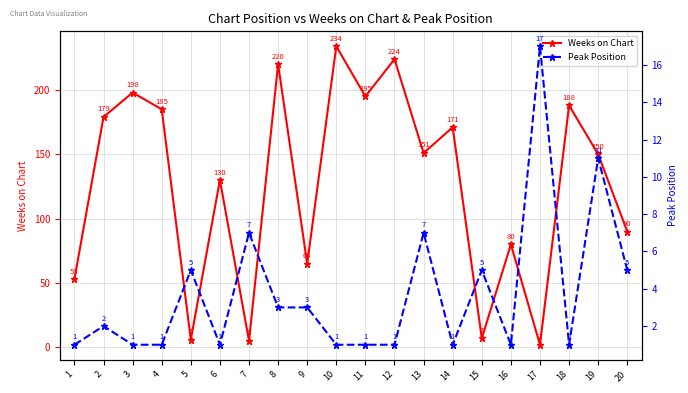

List the series in order of their peak value, lowest first.

Peak Position, Weeks on Chart